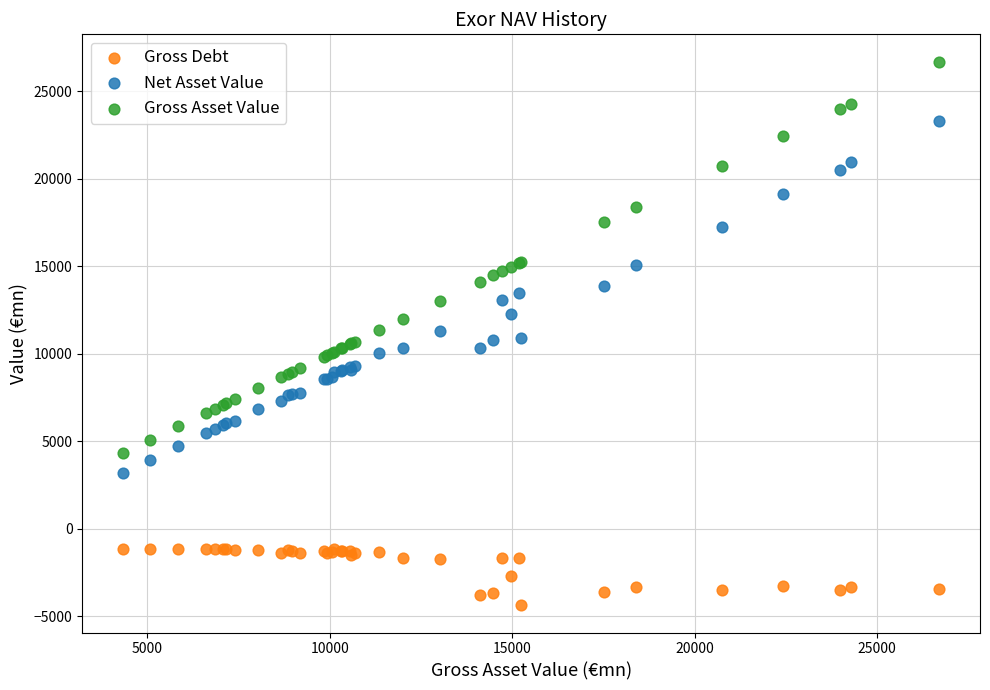

Which series contains the lowest Y value?

Gross Debt